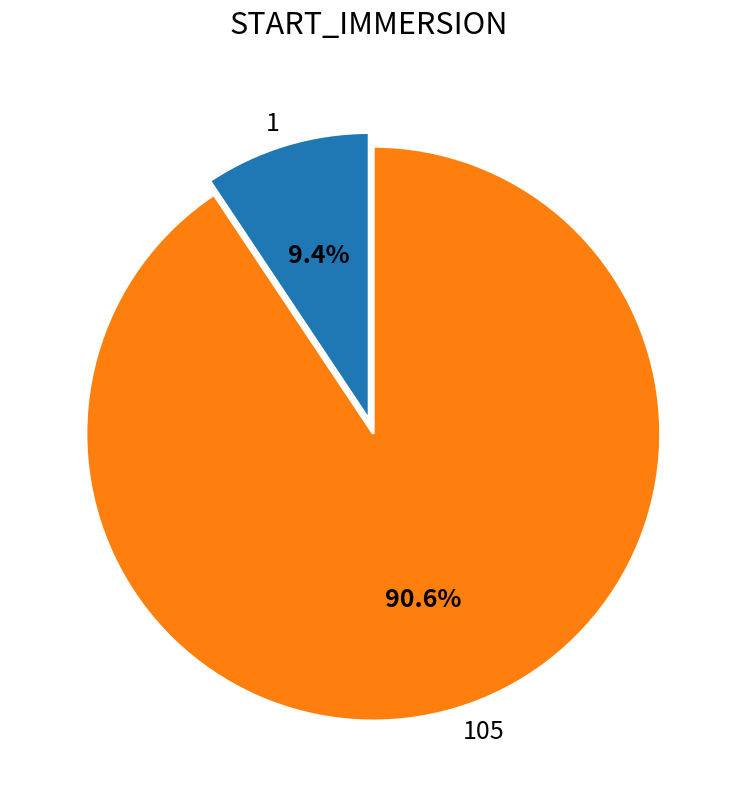

Is there a majority slice in this chart?

Yes